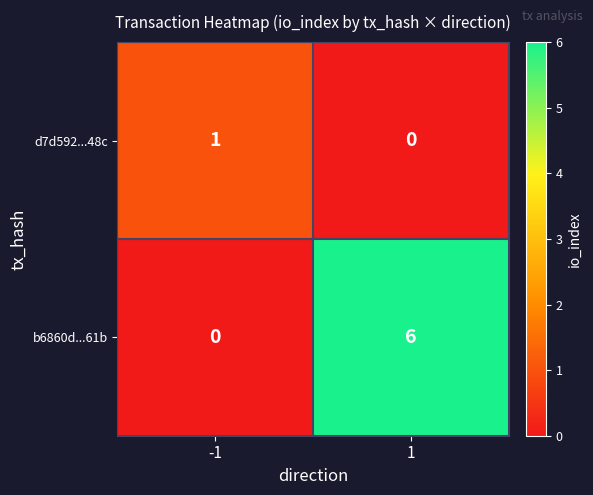

What is the sum of the b6860d...61b values at -1 and 1?

6